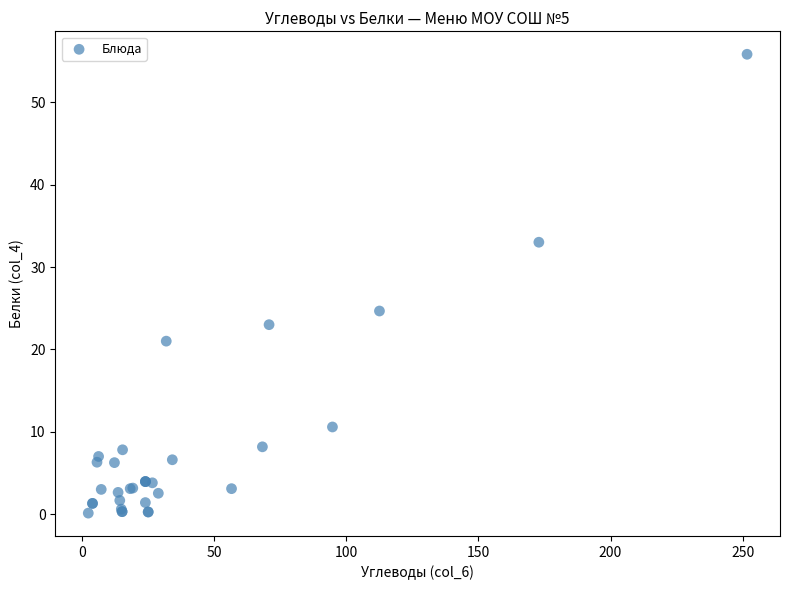

What Y value in the scatter plot is closest to 27?

24.7